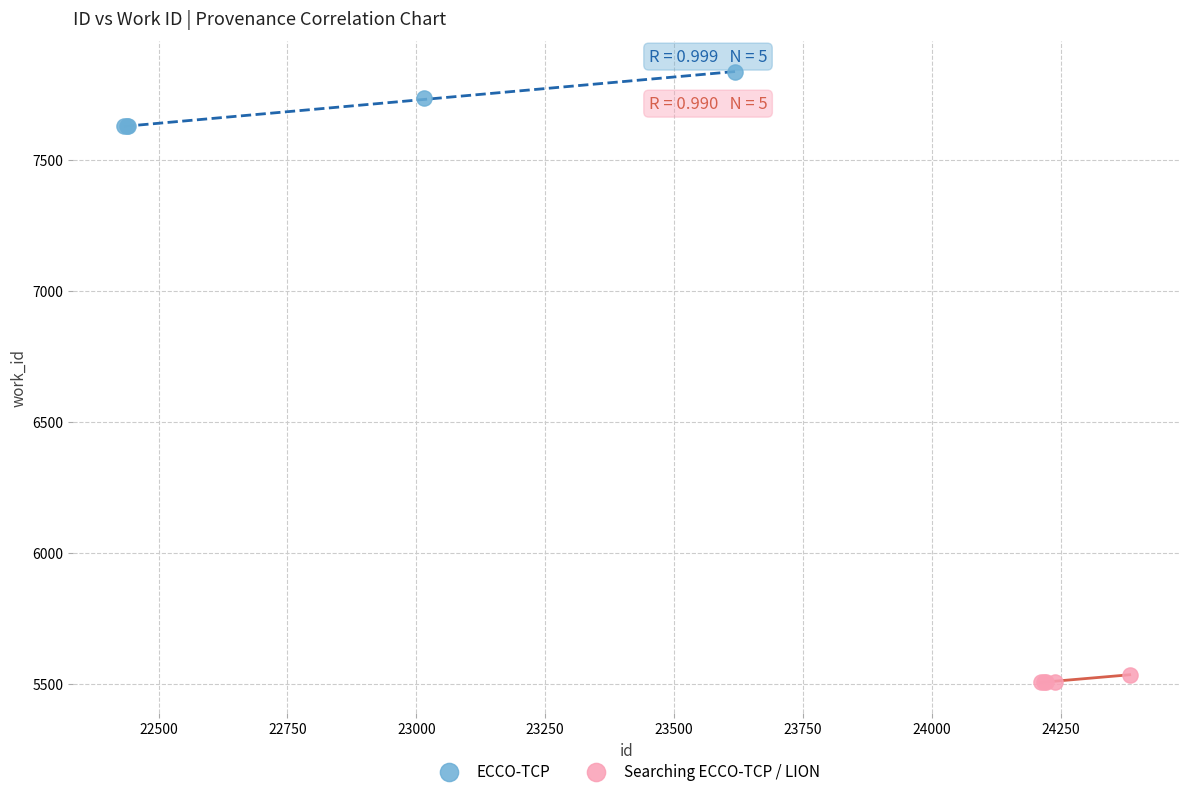

Which series has the widest spread of Y values?

ECCO-TCP